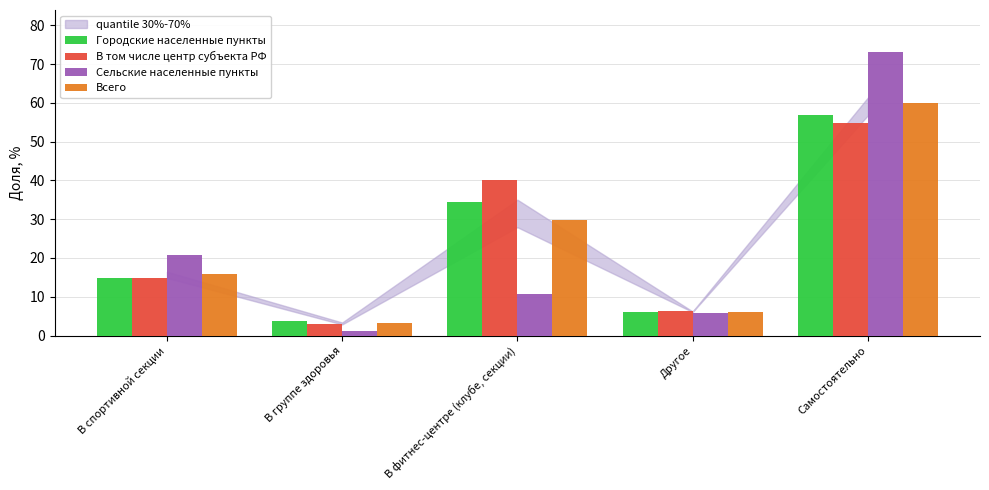

The Городские населенные пункты series shows 6.2 at Другое. True or false?

True